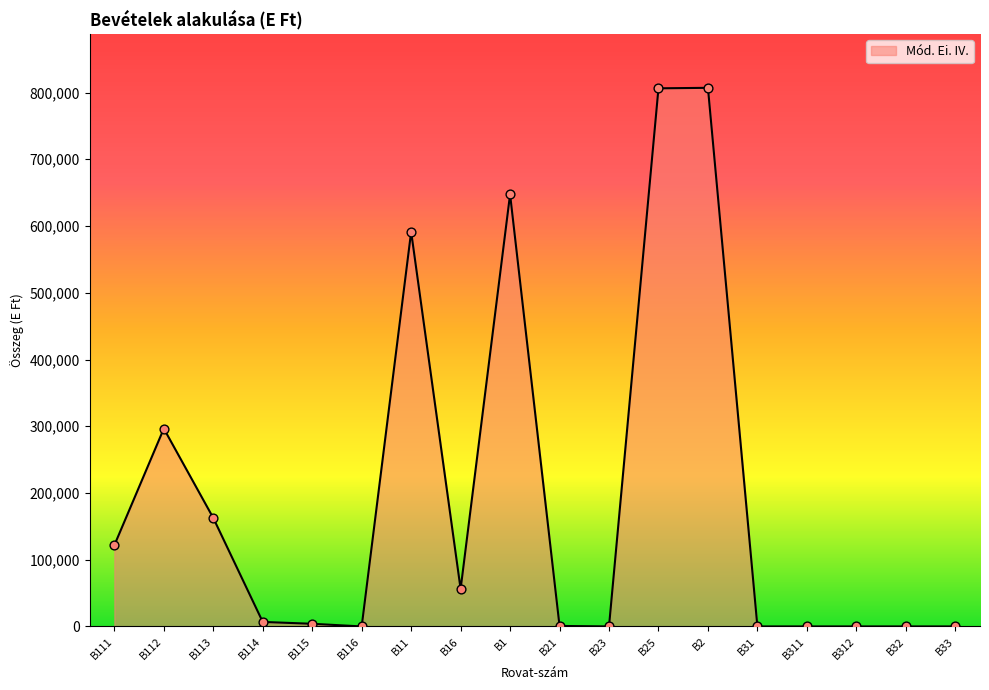

What is the ratio of the value at B112 to the value at B11?

0.5